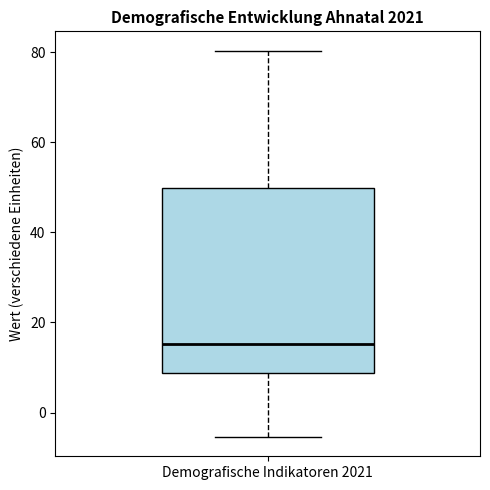

Read this box plot against the y-axis: the position of the median line, the range covered by the box, and the ends of both whiskers. The values are not printed on the chart, so give them approximately, as read against the axis.

median 16, box 8 to 50, whiskers -6 to 80